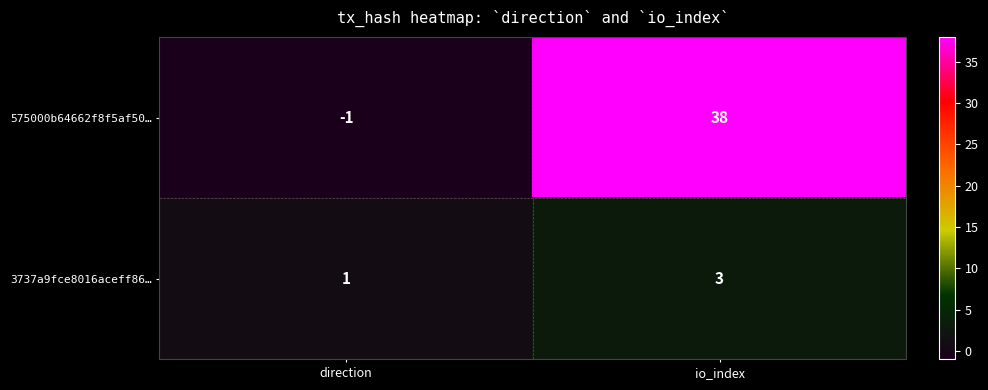

How many distinct data groups are displayed?

2